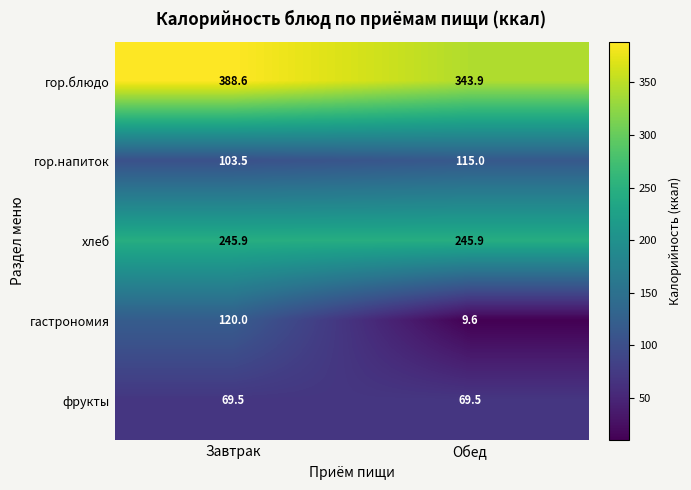

How many data points does each series have?

2